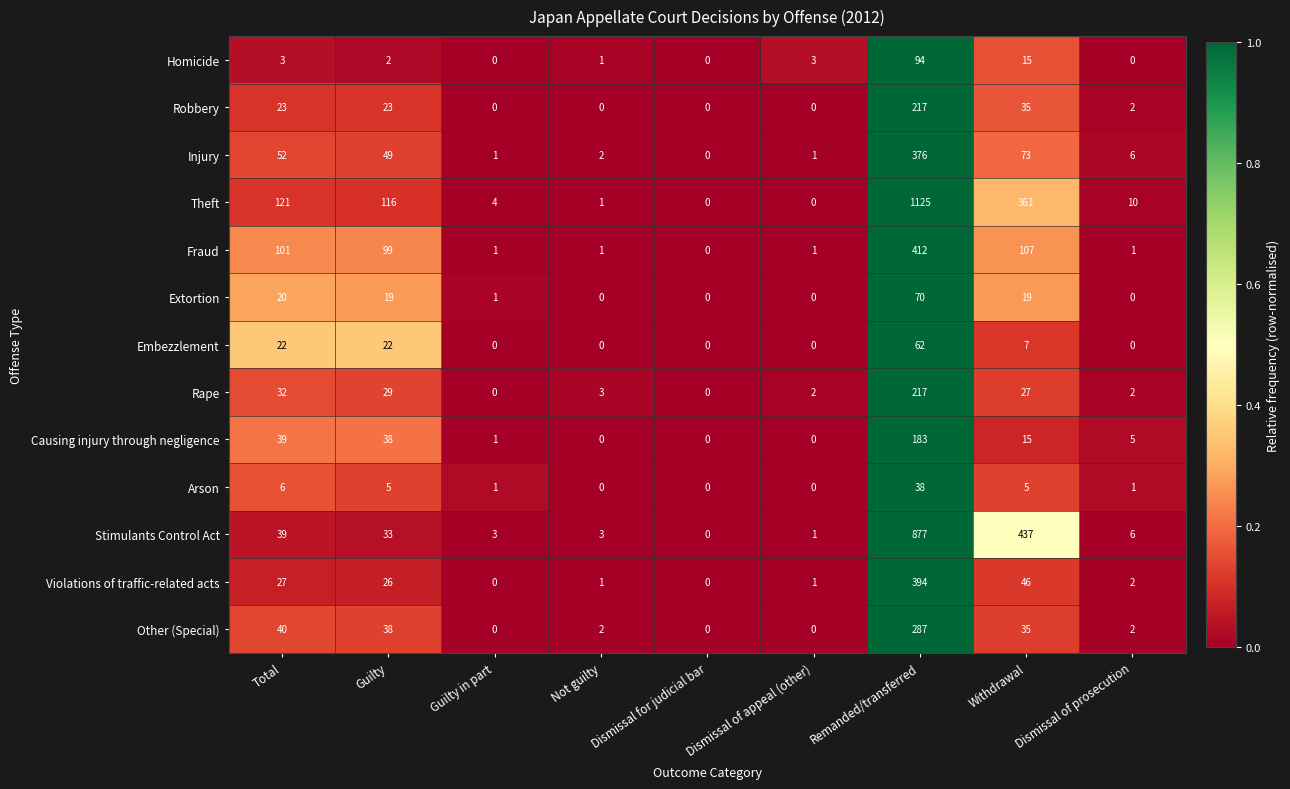

How many data points does each series have?

9